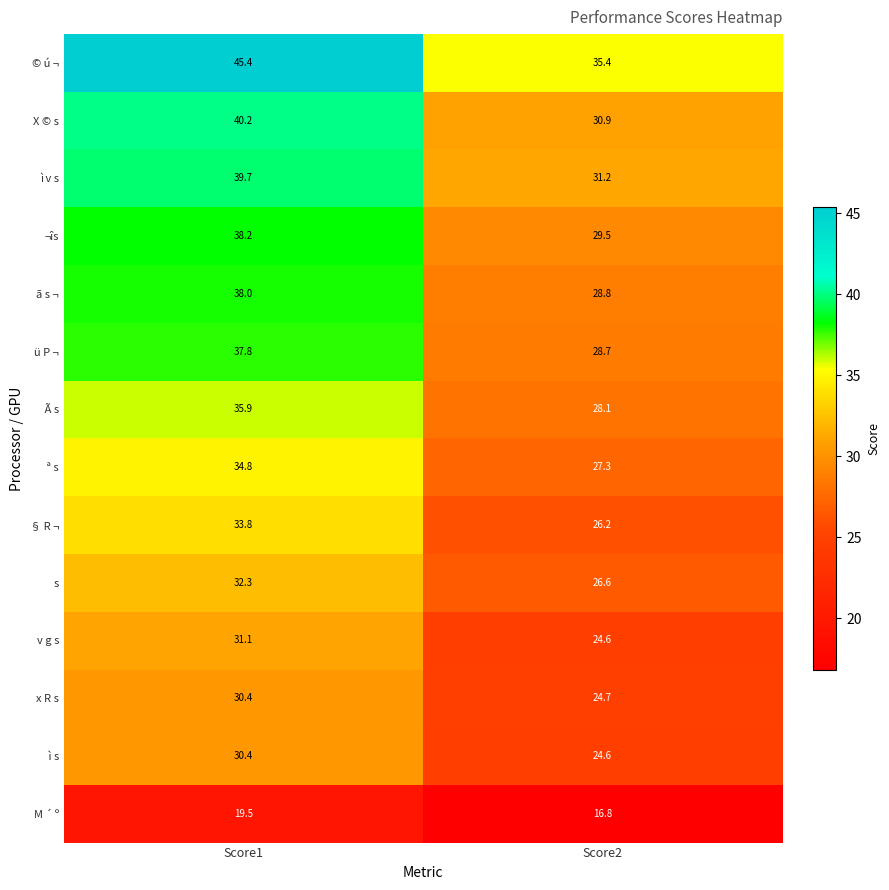

At which category is the sum across all series the highest?

Score1